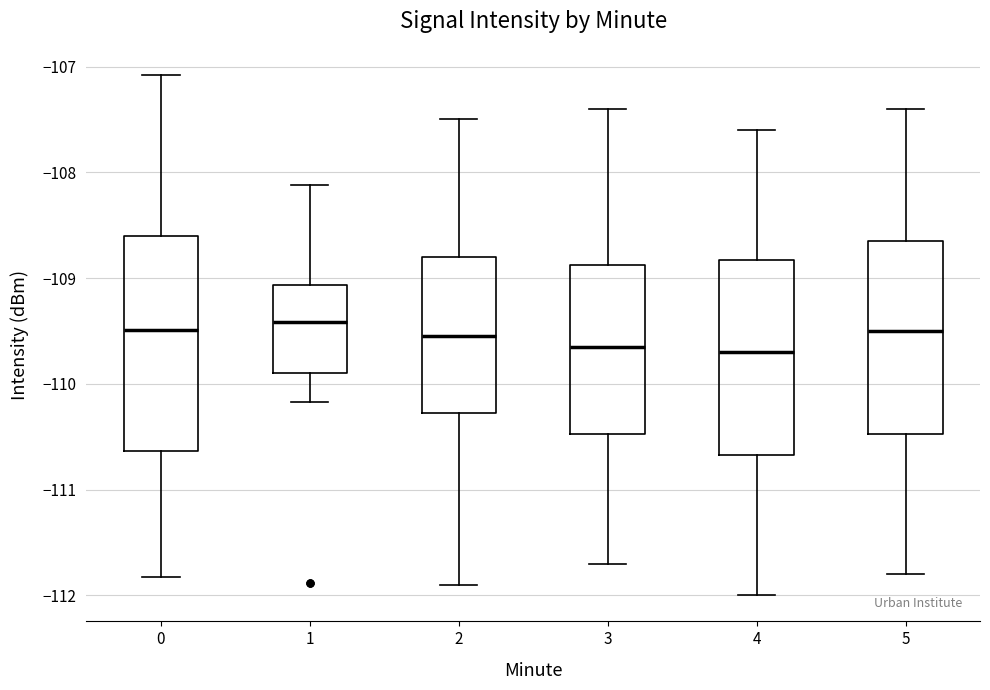

Comparing the boxes themselves (not the whiskers), which one is the tallest?

0